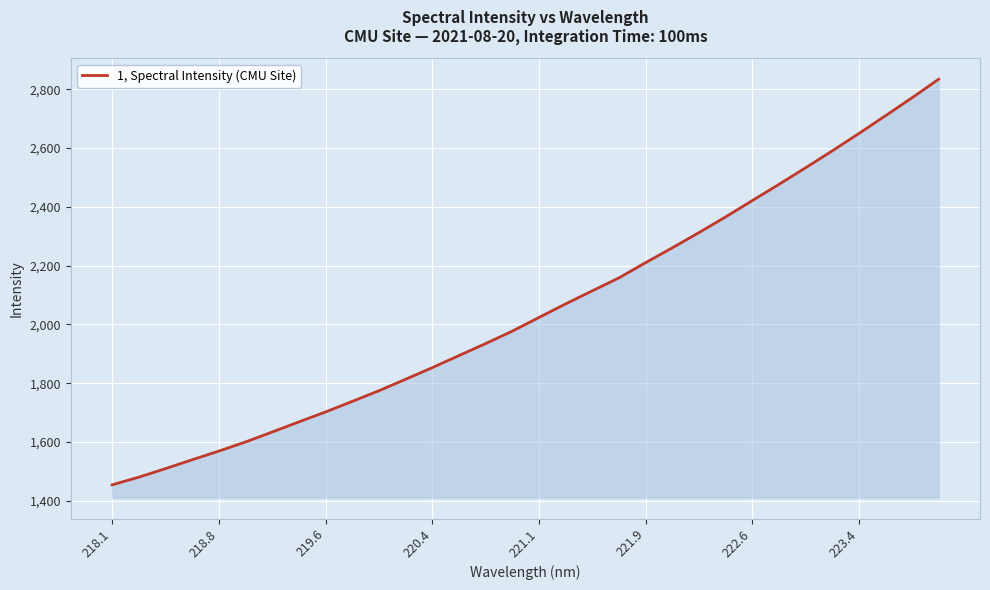

What is the difference between the maximum and minimum values?

1380.3